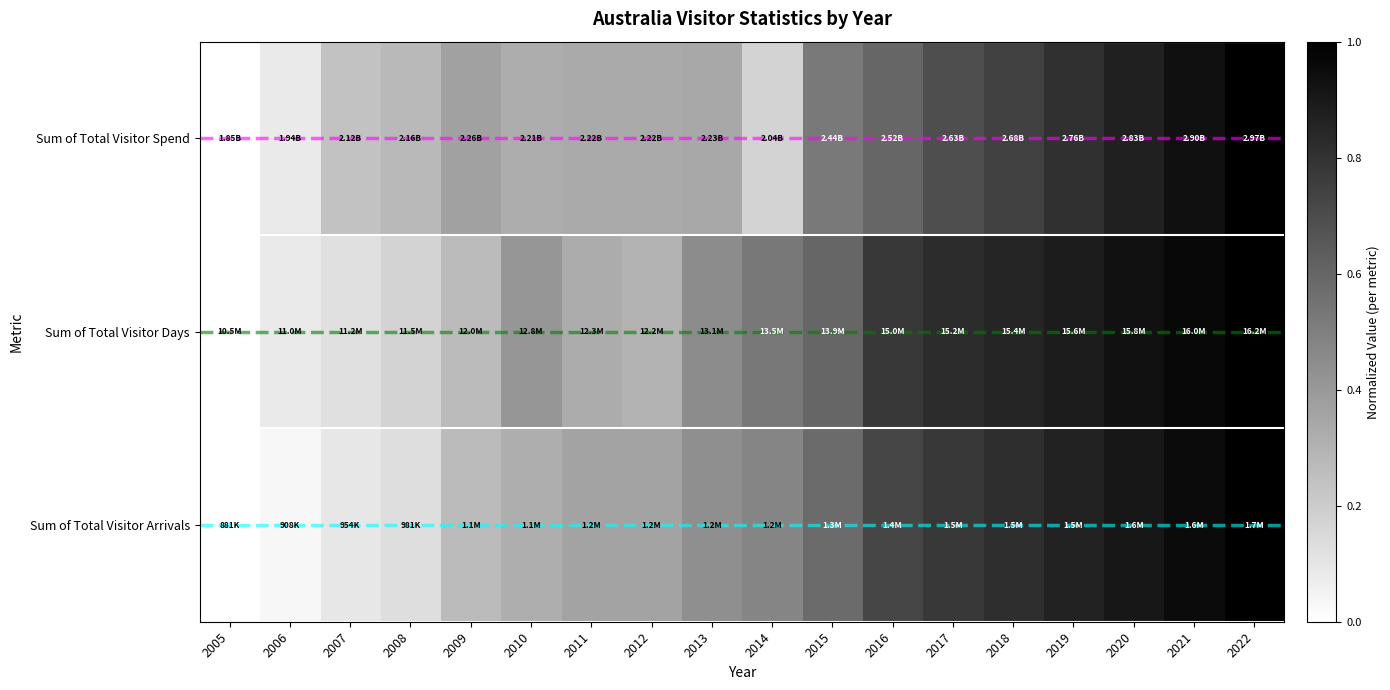

Between 2005 and 2019, which is larger?

2019